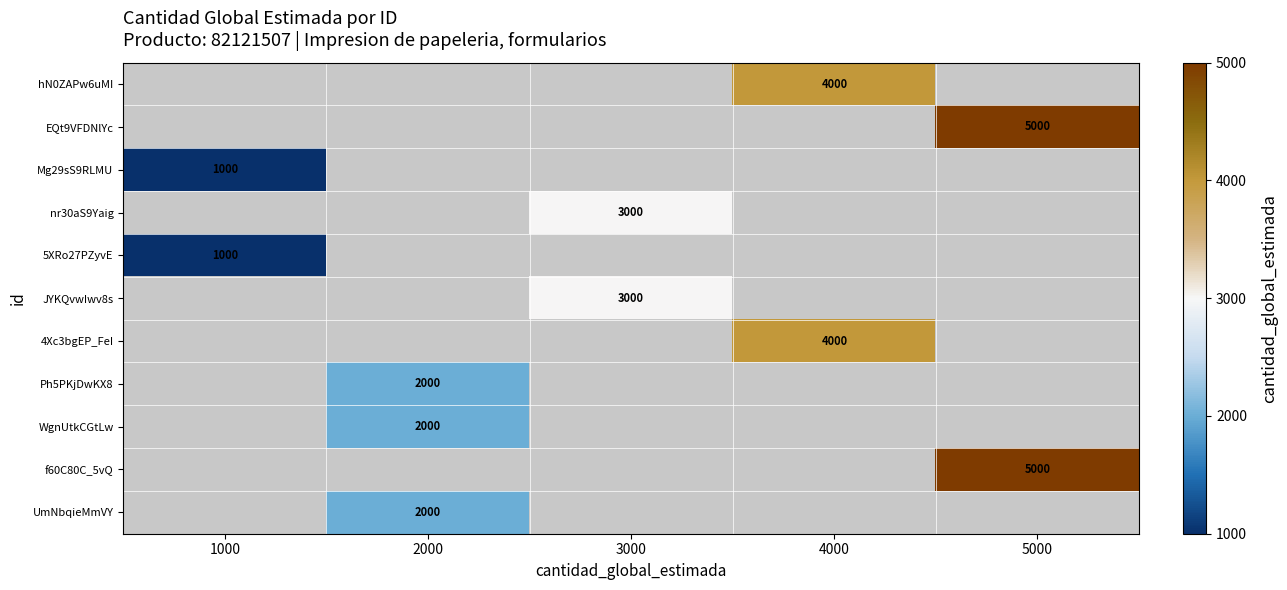

The value of nr30aS9Yaig at 3000 is 3000. True or false?

True